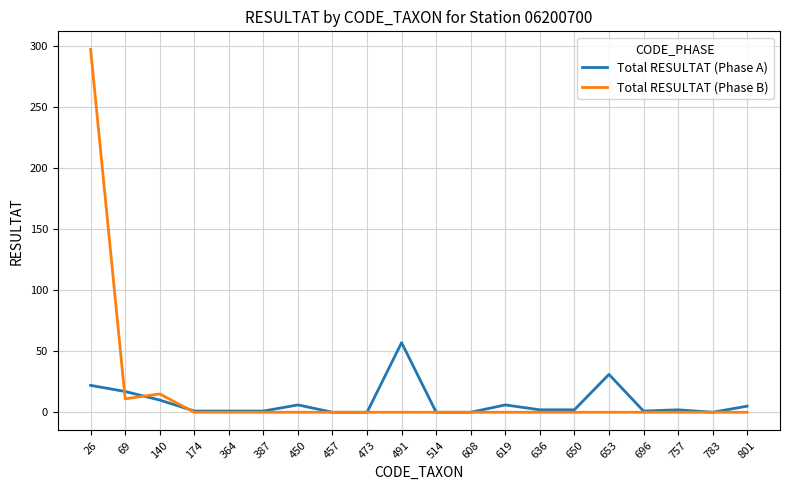

At which category is the sum across all series the highest?

26